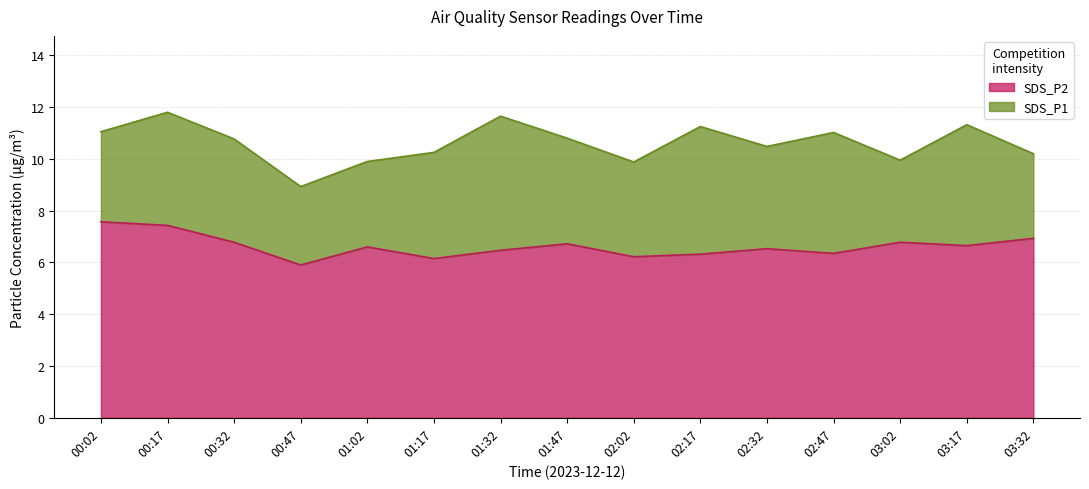

Reading right to left, extract all data points from this chart.

SDS_P1: 03:32=10.2	03:17=11.3	03:02=9.9	02:47=11.0	02:32=10.5	02:17=11.2	02:02=9.9	01:47=10.8	01:32=11.7	01:17=10.2	01:02=9.9	00:47=8.9	00:32=10.8	00:17=11.8	00:02=11.1
SDS_P2: 03:32=6.9	03:17=6.7	03:02=6.8	02:47=6.3	02:32=6.5	02:17=6.3	02:02=6.2	01:47=6.7	01:32=6.5	01:17=6.2	01:02=6.6	00:47=5.9	00:32=6.8	00:17=7.4	00:02=7.6